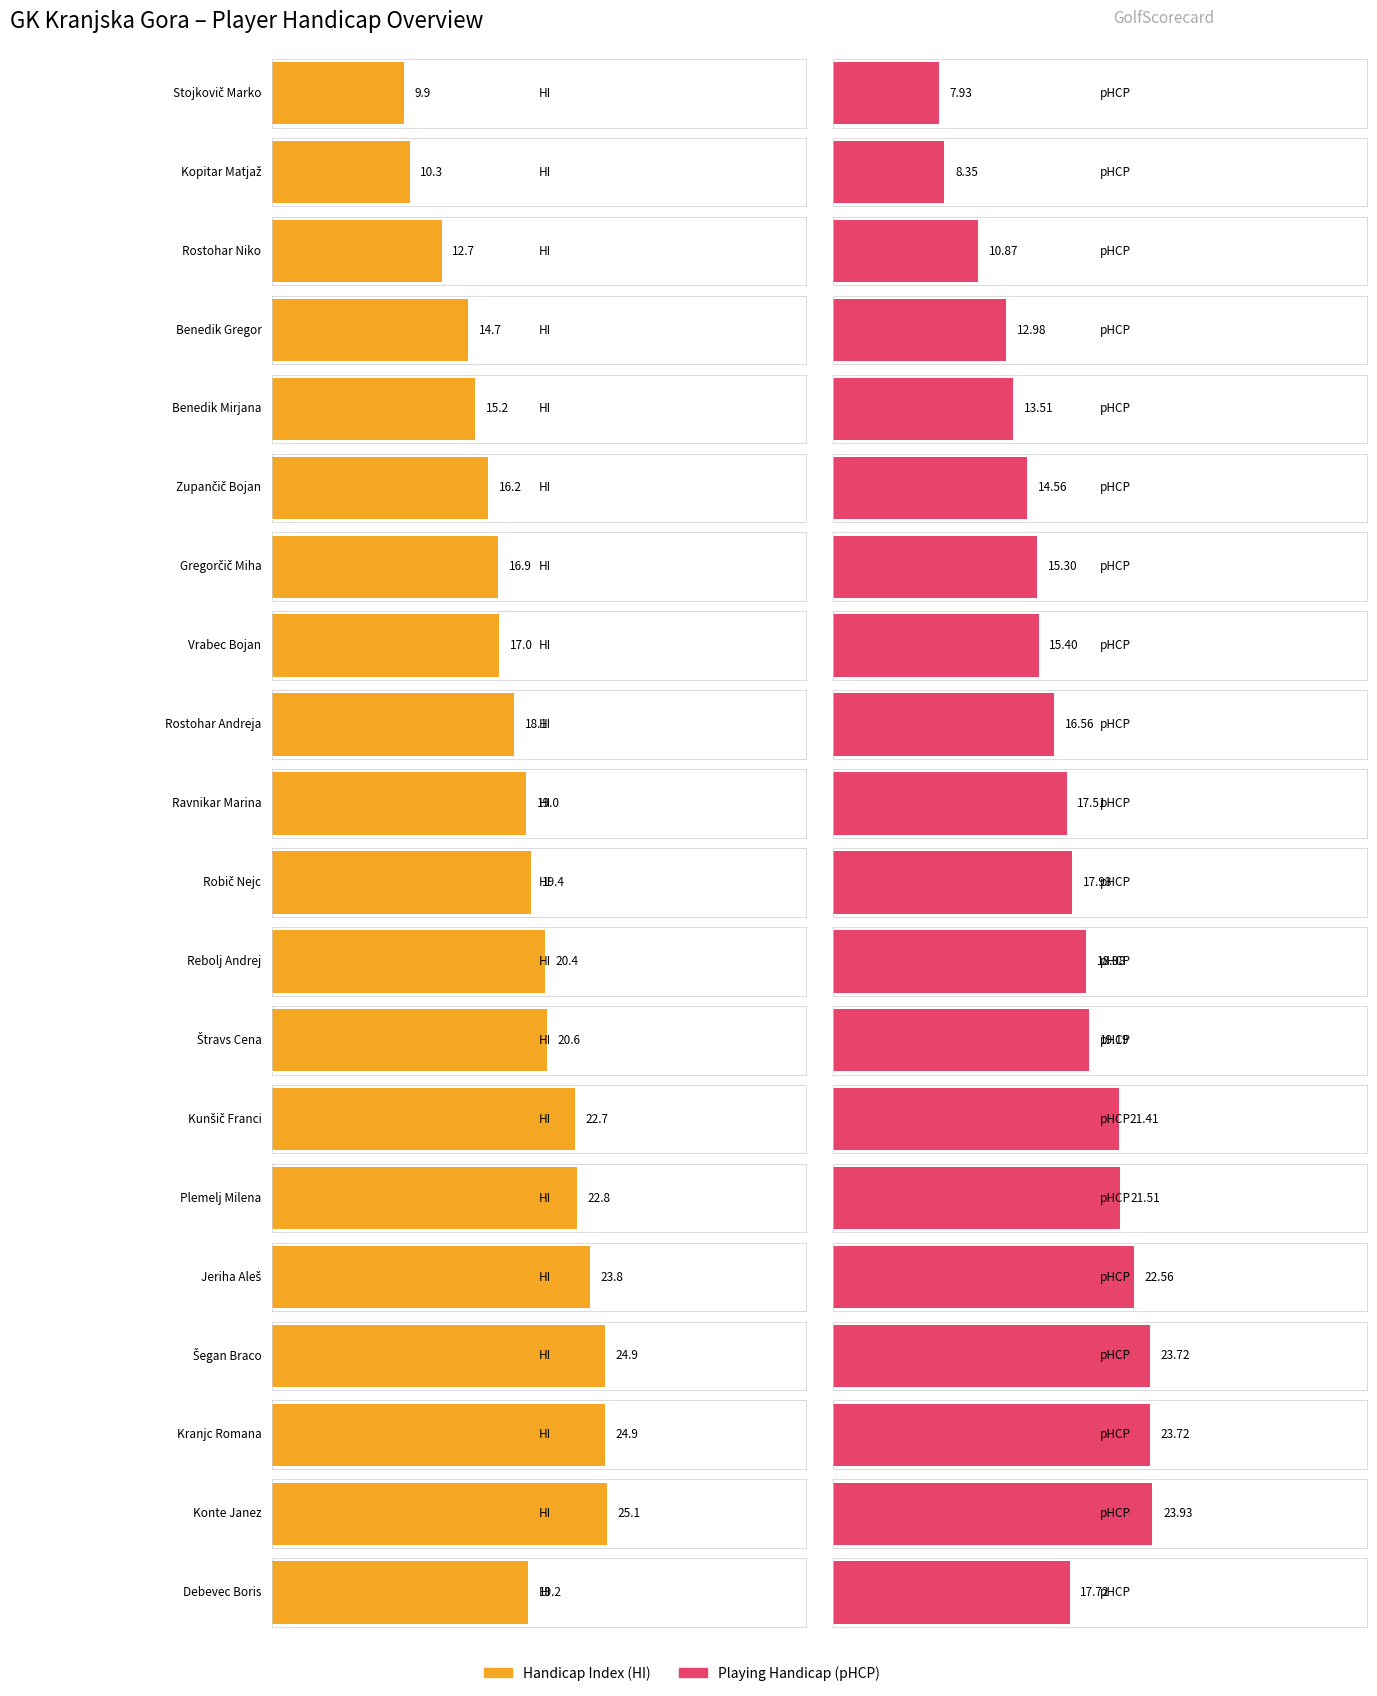

What is the difference between the second highest and minimum values in the HI series?

15.0